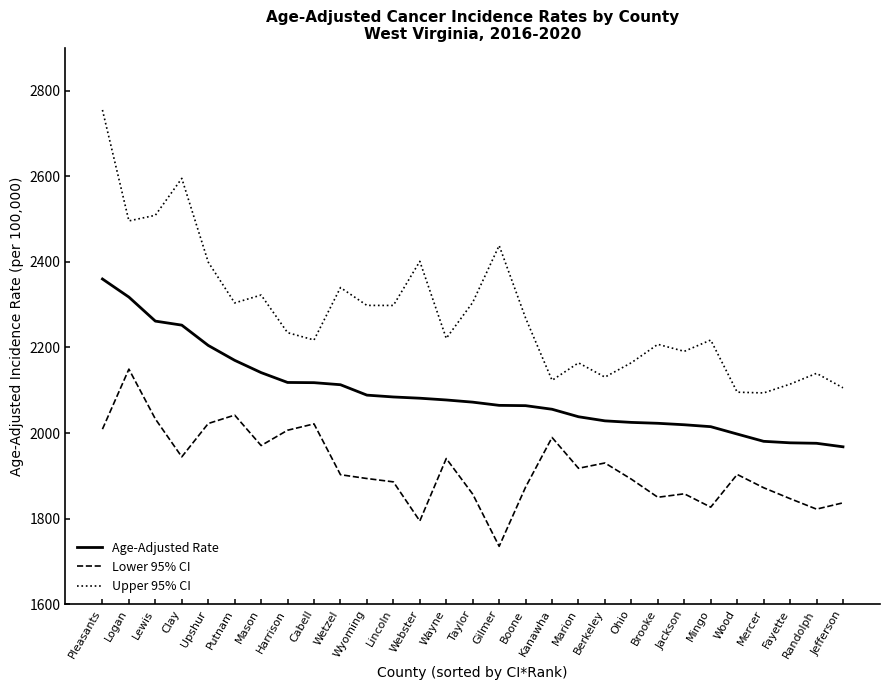

What is the smallest value displayed?

1735.3